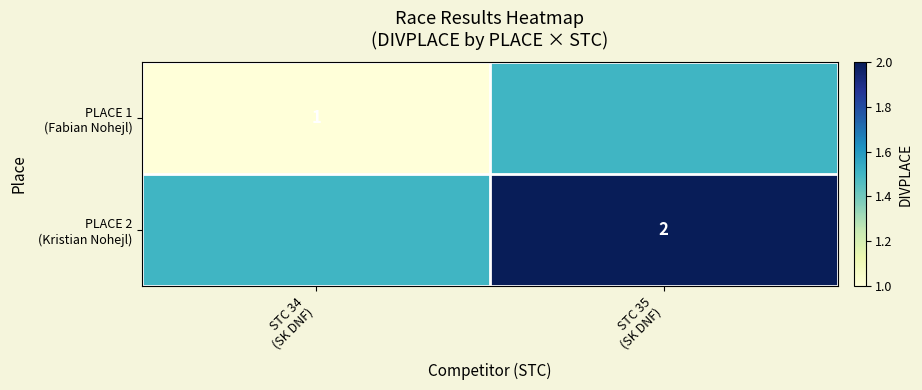

The value of PLACE 1 (Fabian Nohejl) at STC 34 (SK DNF) is 1.4. True or false?

False